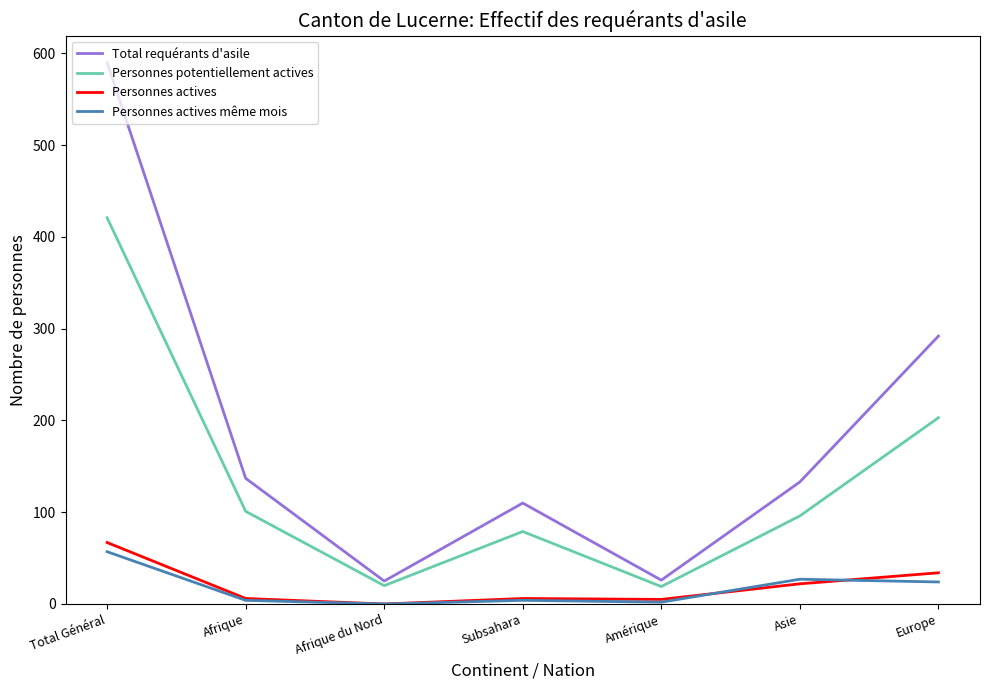

At how many categories does at least one series exceed 296?

1